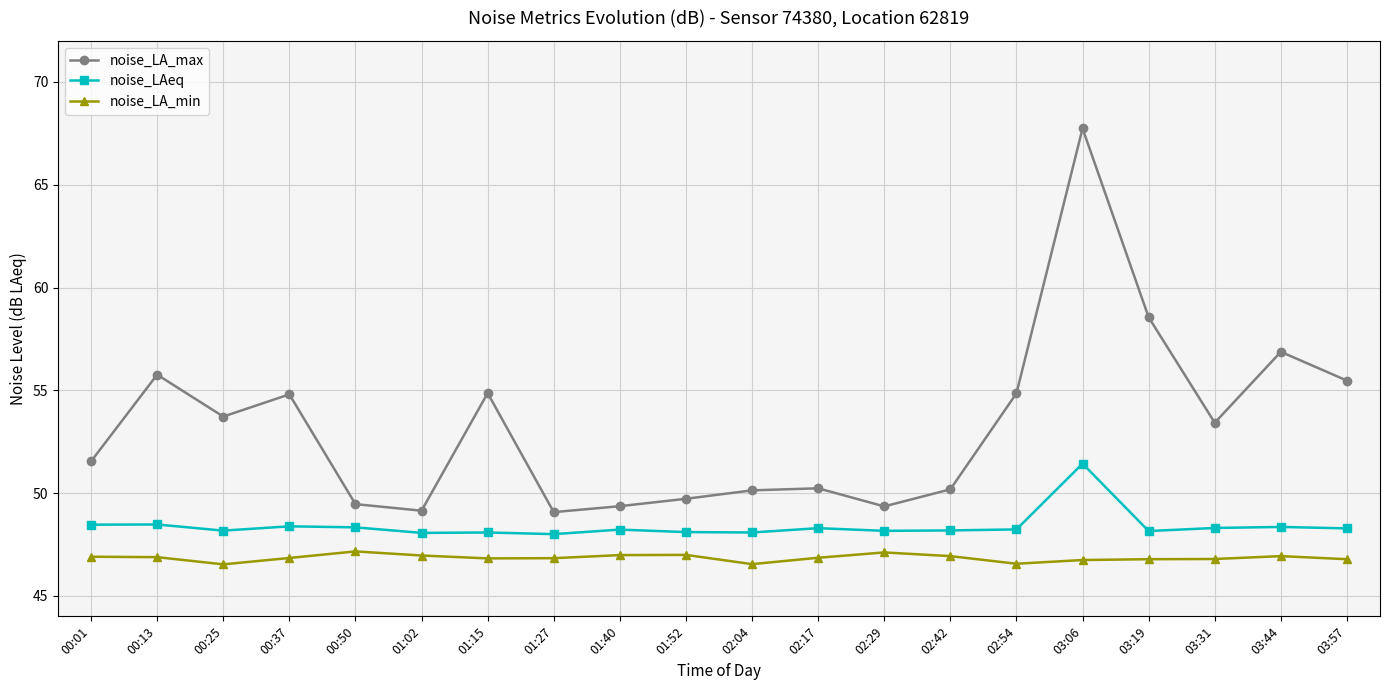

At how many categories does at least one series exceed 60?

1